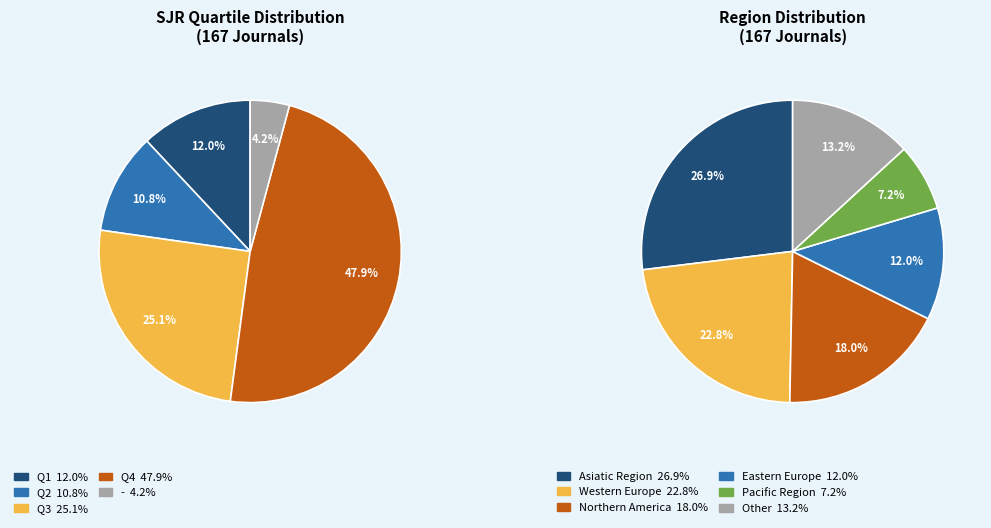

To the nearest percent, what percentage of the pie is -?

4%